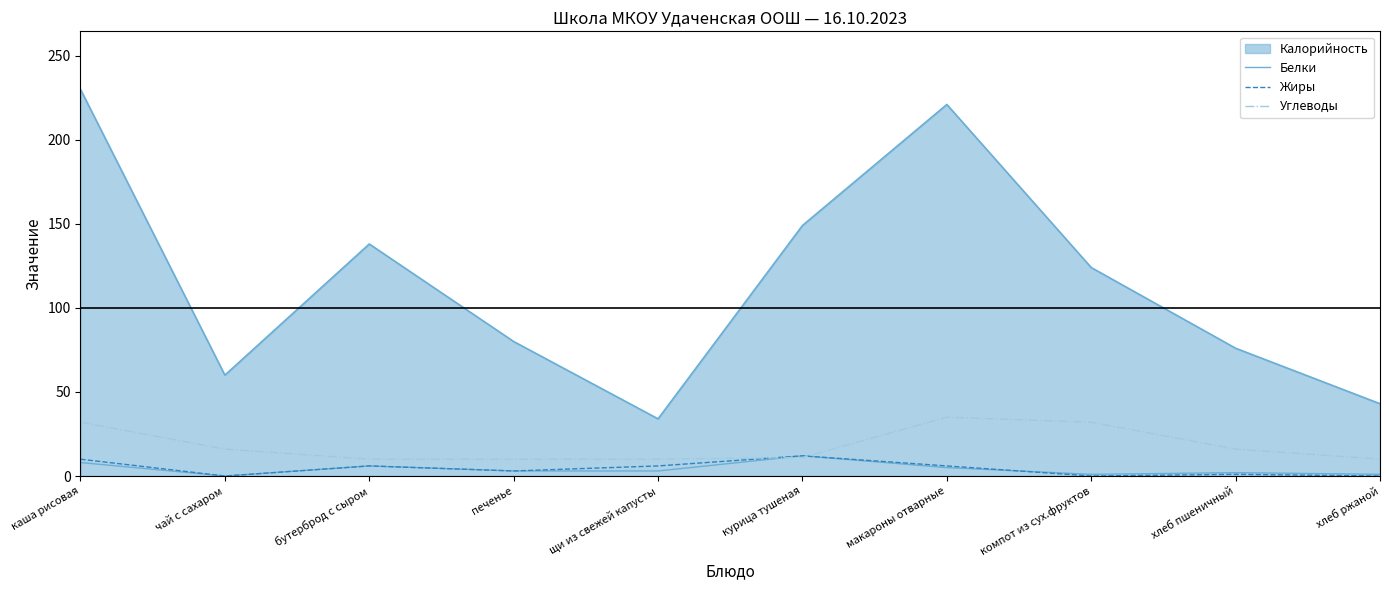

The Жиры series shows 17 at курица тушеная. True or false?

False